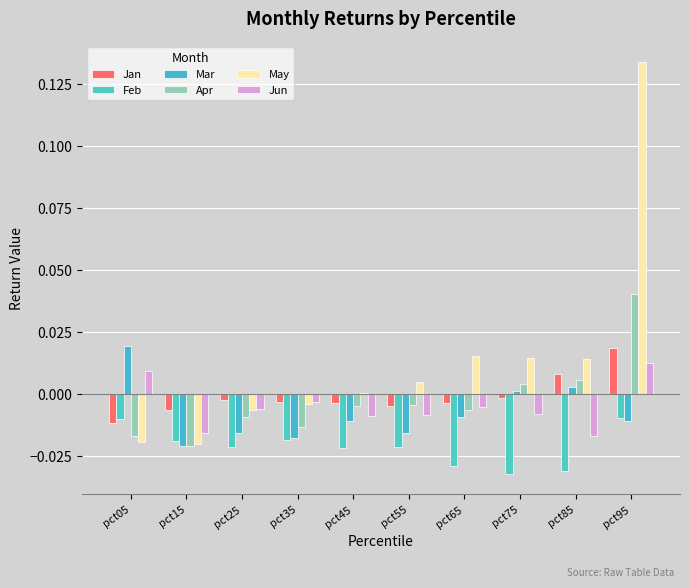

At which label does May reach its minimum?

pct15